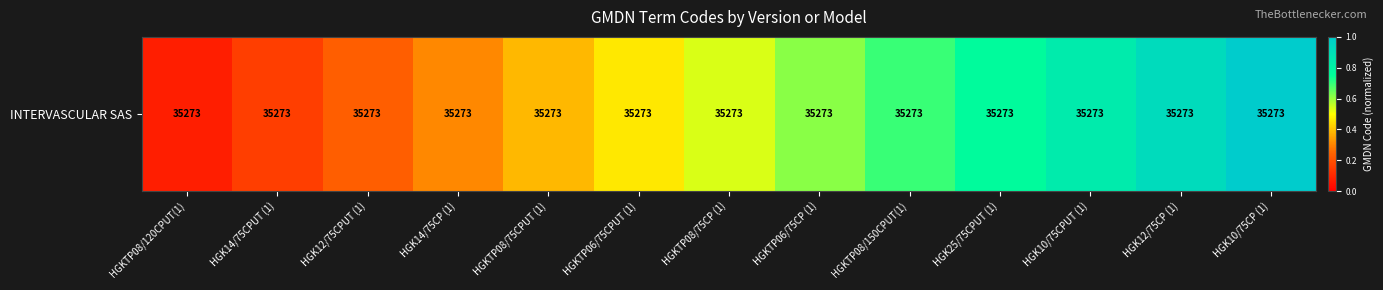

List the labels in order of value, largest first.

HGK10/75CP (1), HGK12/75CP (1), HGK10/75CPUT (1), HGK25/75CPUT (1), HGKTP08/150CPUT(1), HGKTP06/75CP (1), HGKTP08/75CP (1), HGKTP06/75CPUT (1), HGKTP08/75CPUT (1), HGK14/75CP (1), HGK12/75CPUT (1), HGK14/75CPUT (1), HGKTP08/120CPUT(1)